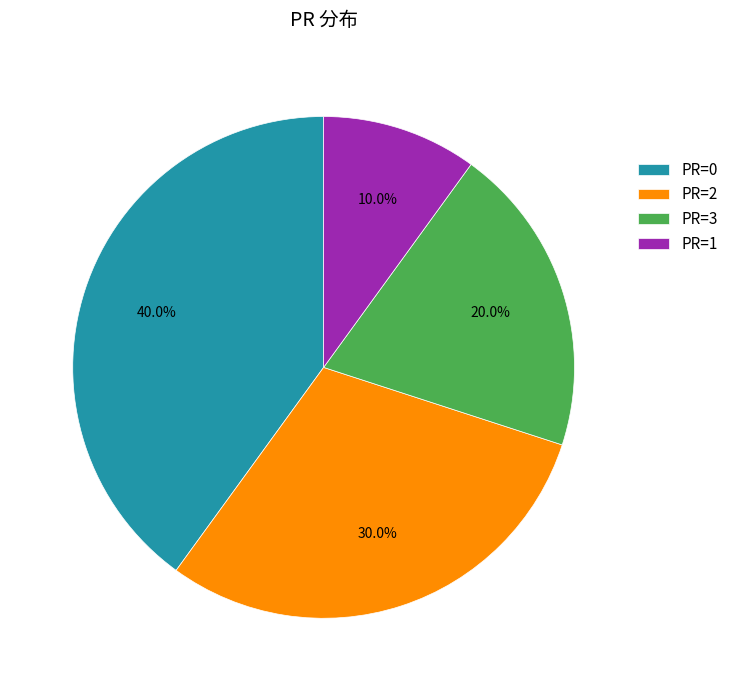

How many slices are in this pie chart?

4